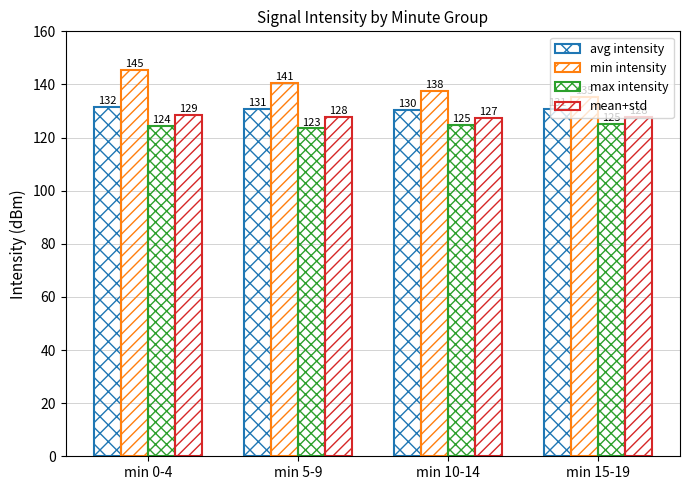

How many bars are there in total?

16